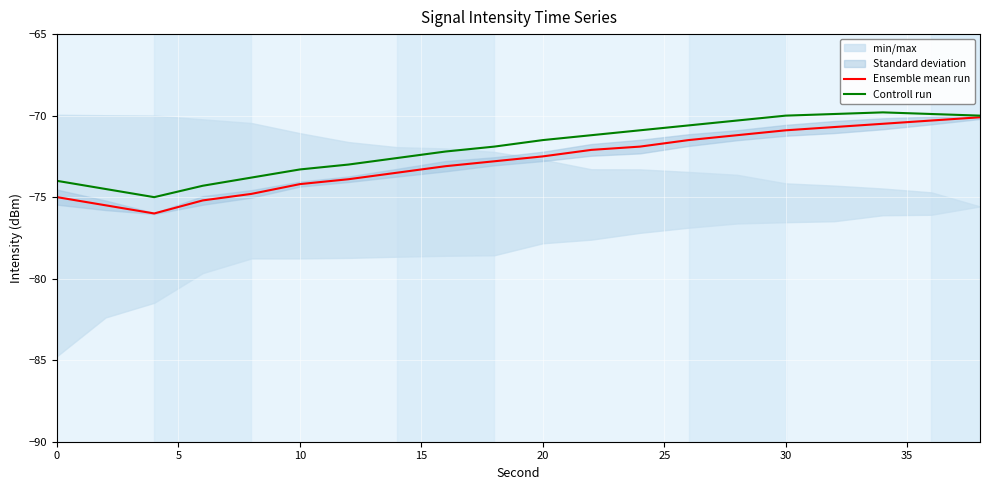

Is it true that Ensemble mean run equals -35.8 at 10?

False